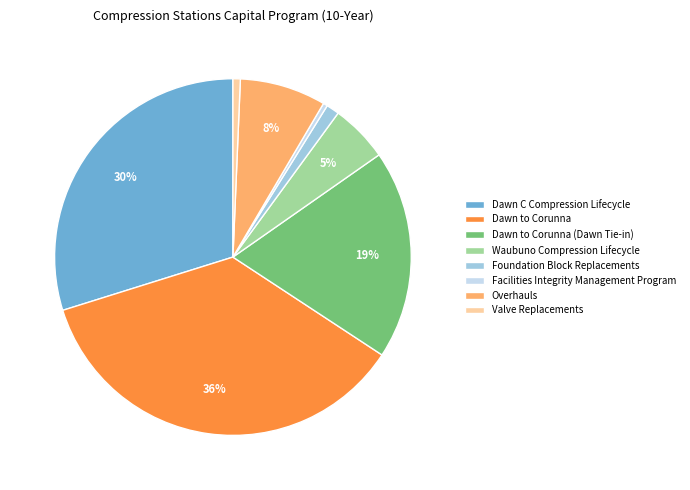

The Waubuno Compression Lifecycle slice represents 10% of the pie. True or false?

False